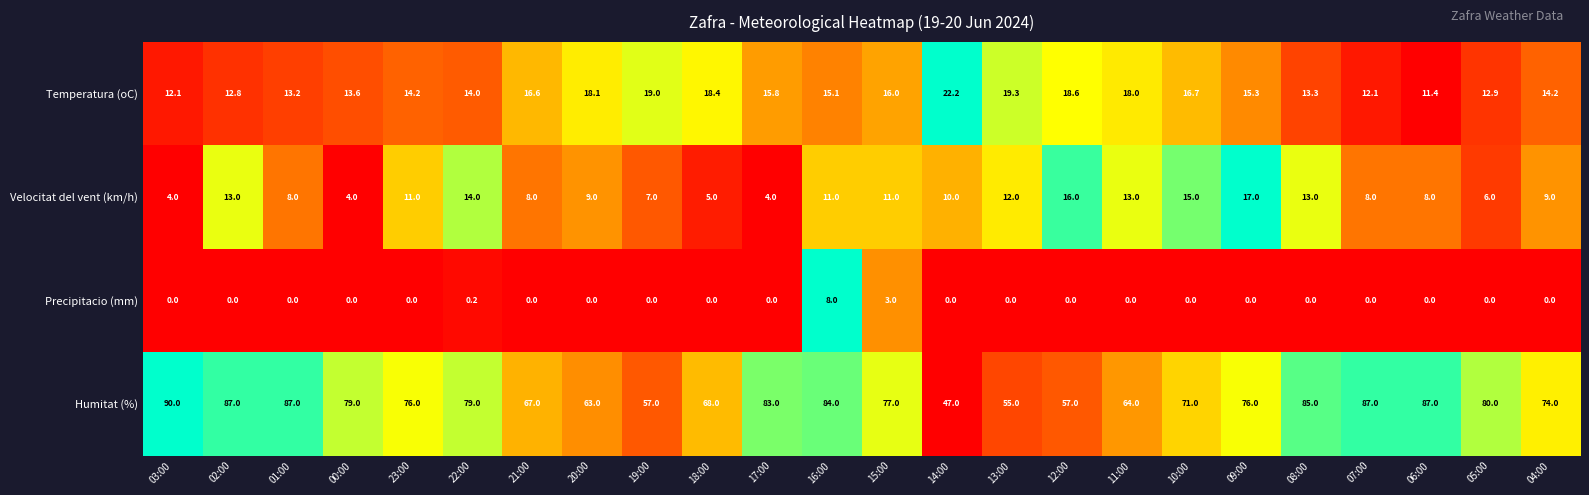

Is the value of Humitat (%) at 08:00 greater than the value of Precipitacio (mm) at 17:00?

Yes